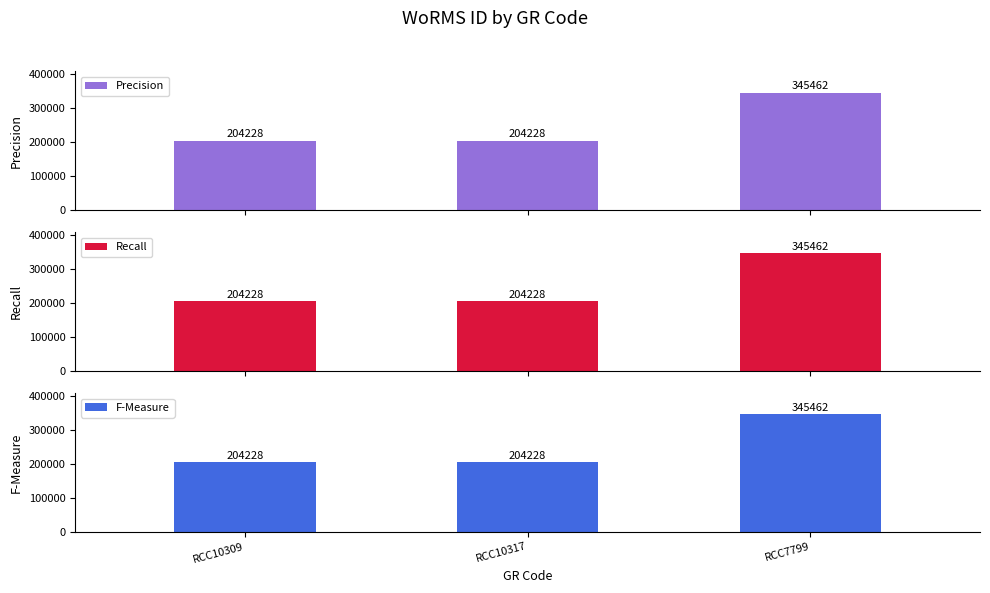

What is the value of the F-Measure bar at the 3rd from the left?

345462